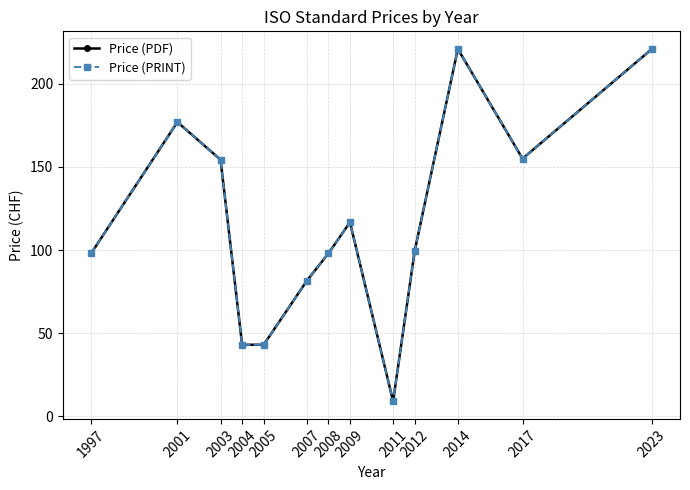

Which category has the lowest value across all series?

2011